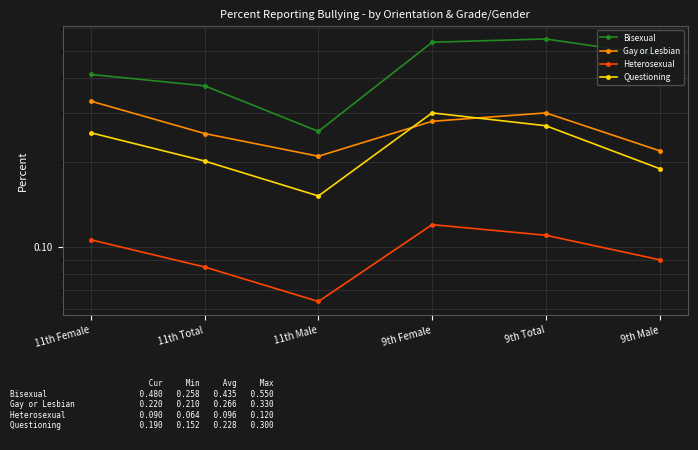

Which series has the largest range (max minus min)?

Bisexual